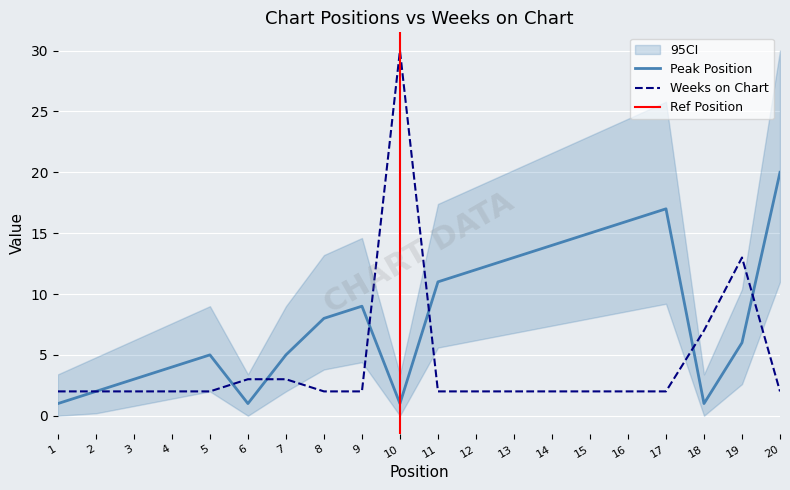

Is this an area chart (filled region under the line)?

No